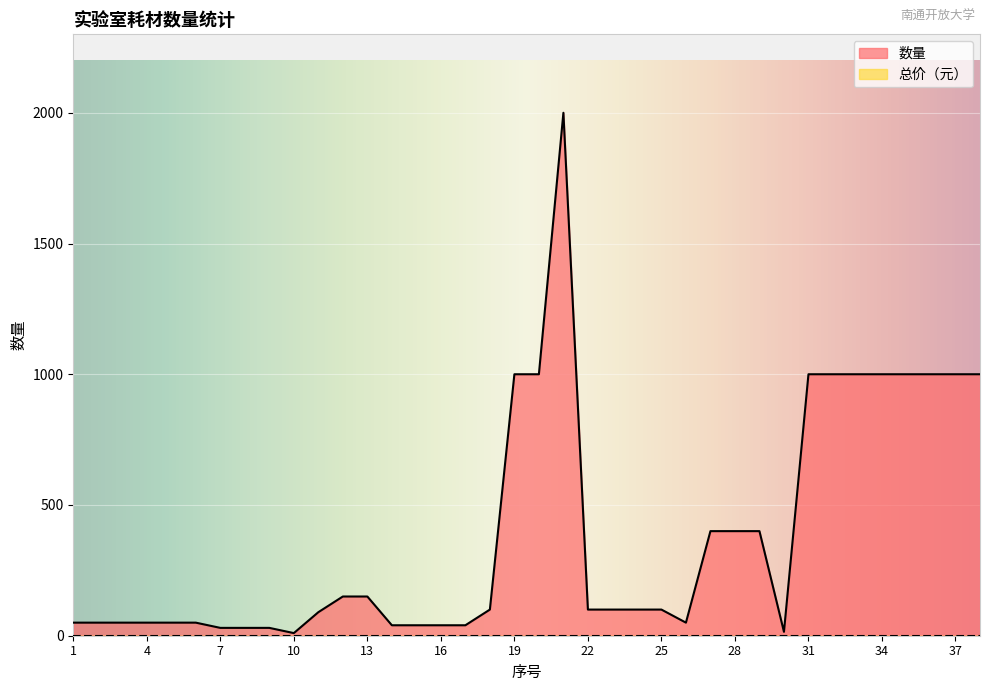

What is the difference between the values at 17 and 22?

60